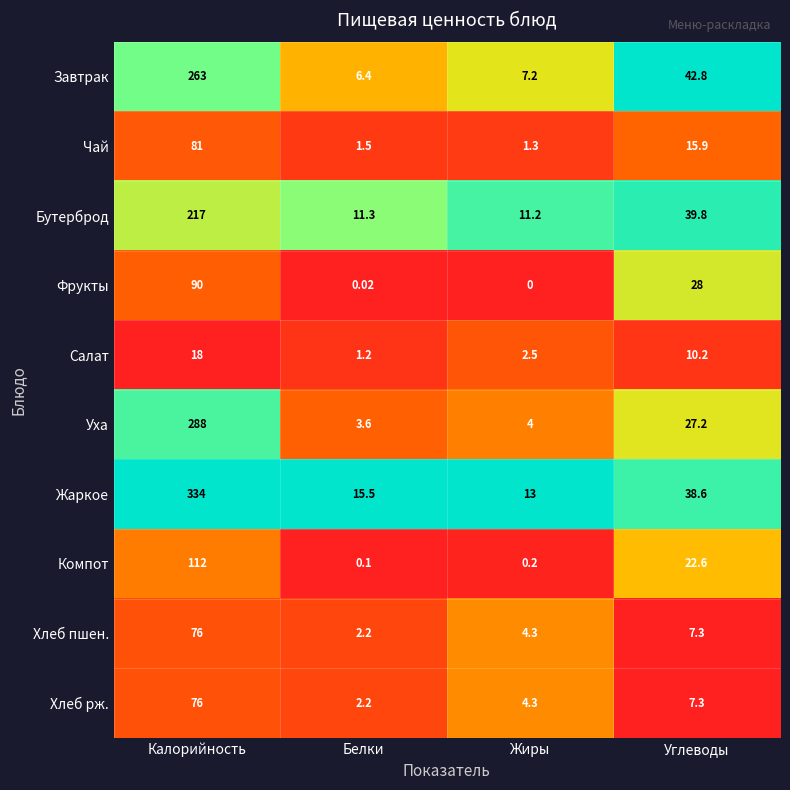

Count the number of data series in this chart.

10